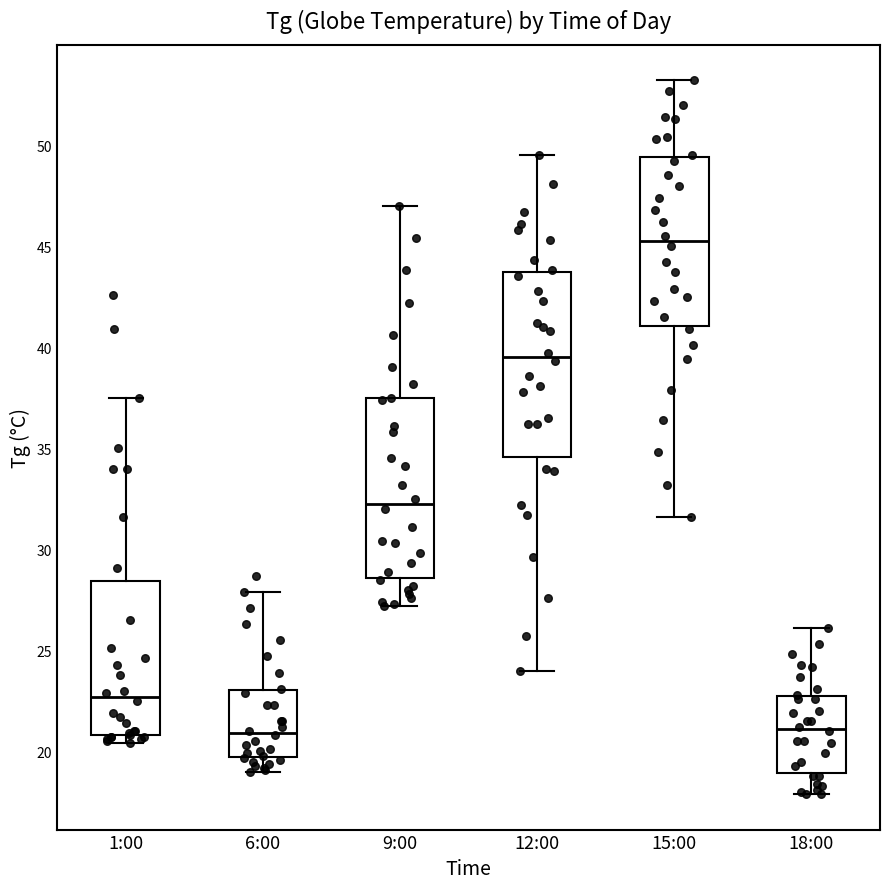

Reading left to right, transcribe this box plot: for each box, give where its median line is, the range the box spans, and where its two whiskers end, as read against the y-axis. The values are not printed on the chart, so give them approximately, as read against the axis.

1:00: median 22.5, box 21.0 to 28.5, whiskers 20.5 to 37.5
6:00: median 21.0, box 19.5 to 23.0, whiskers 19.0 to 28.0
9:00: median 32.5, box 28.5 to 37.5, whiskers 27.0 to 47.0
12:00: median 39.5, box 34.5 to 43.5, whiskers 24.0 to 49.5
15:00: median 45.5, box 41.0 to 49.5, whiskers 31.5 to 53.0
18:00: median 21.0, box 19.0 to 23.0, whiskers 18.0 to 26.0